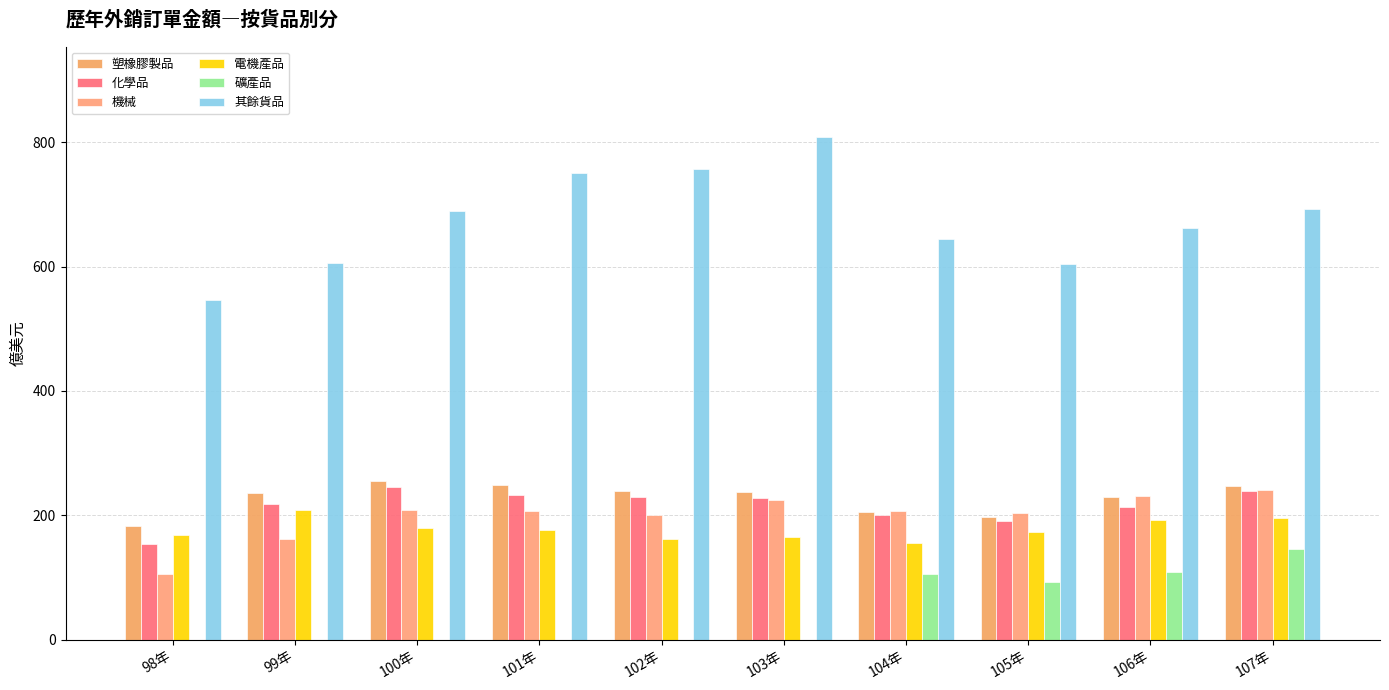

How many distinct data groups are displayed?

6